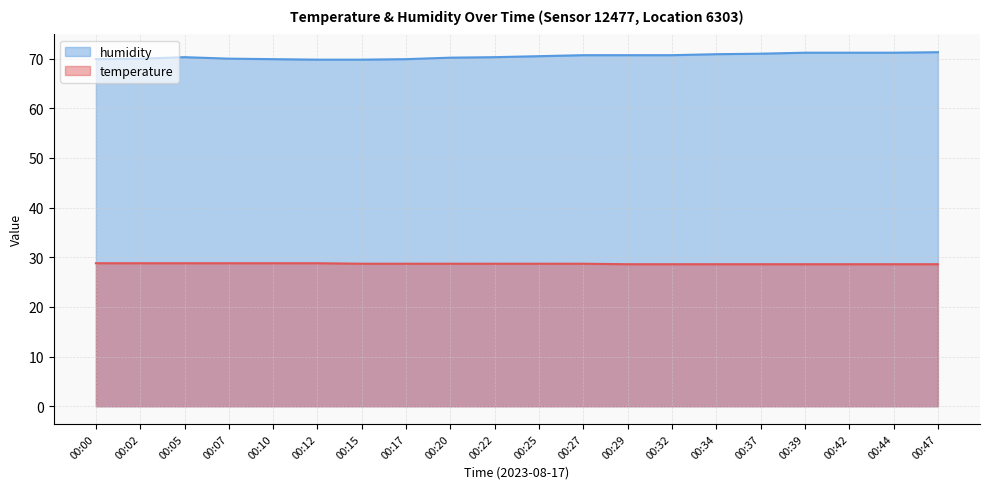

At which category does humidity reach its first local peak?

00:05